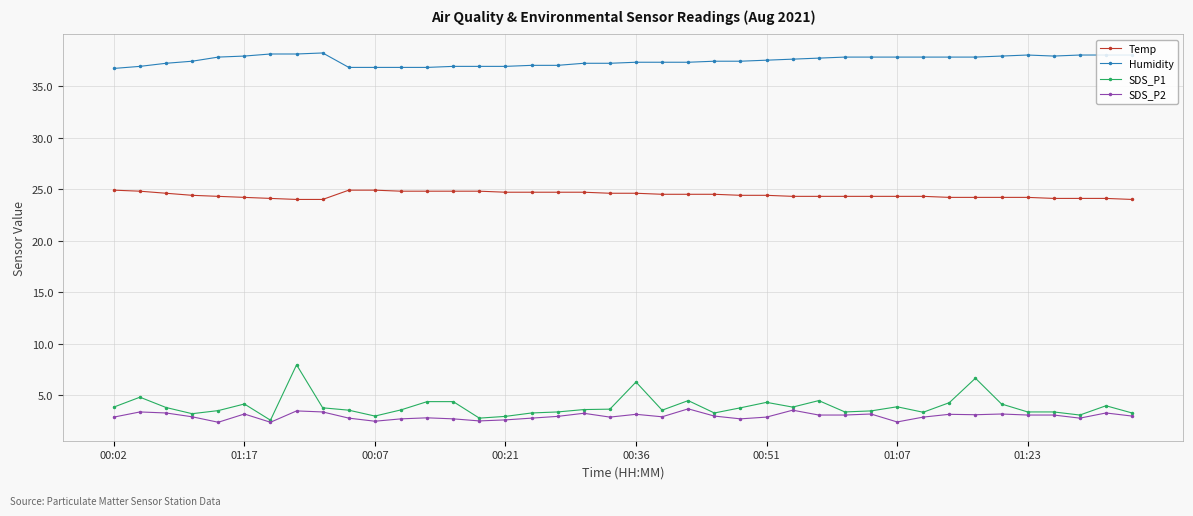

What is the maximum value for SDS_P1?

8.0